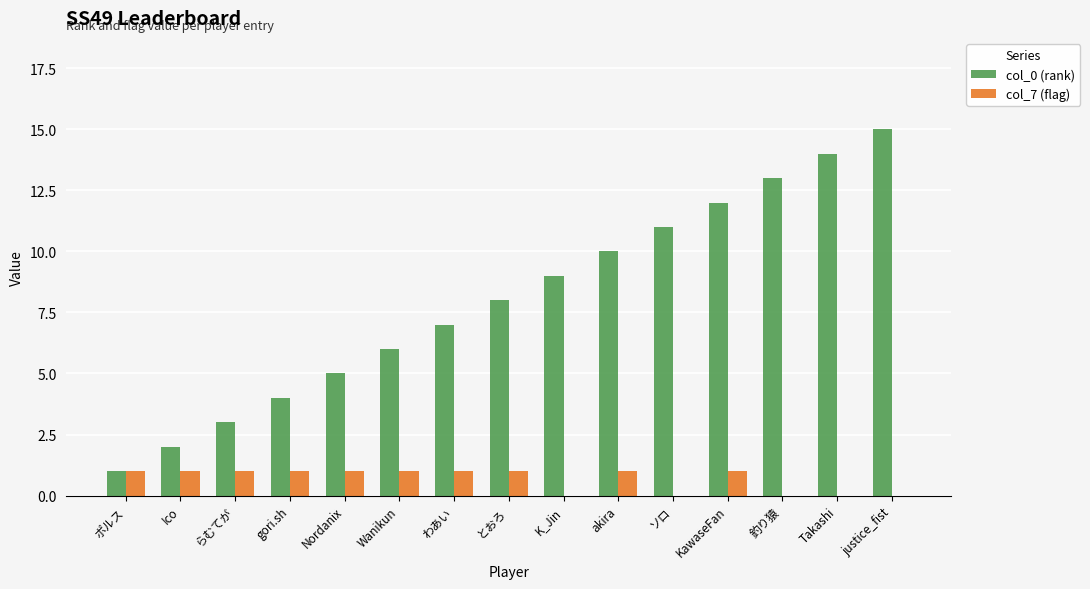

The value of col_7 (flag) at Nordanix is 1. True or false?

True